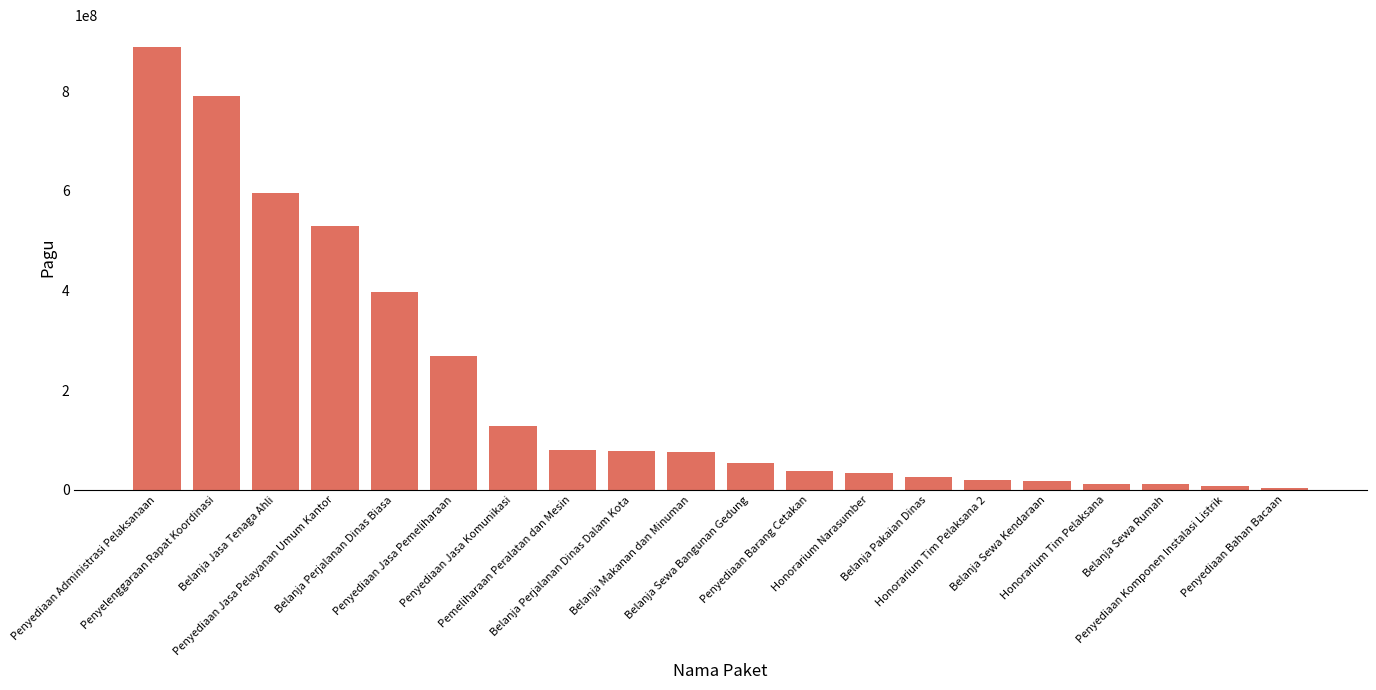

What is the minimum value shown in the chart?

3960000